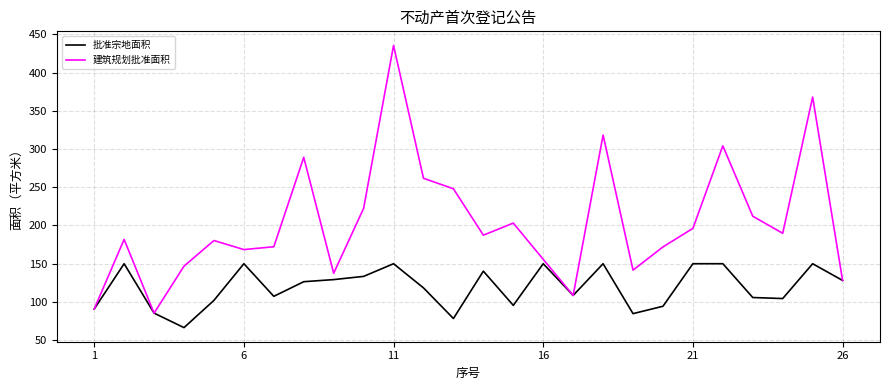

Which series has the largest total across all categories?

建筑规划批准面积